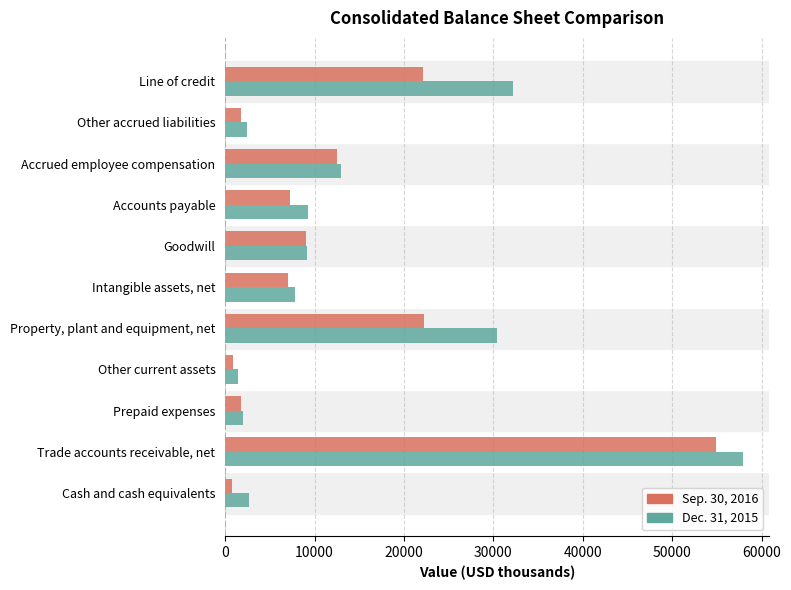

Which category has the lowest value in the Dec. 31, 2015 series?

Other current assets